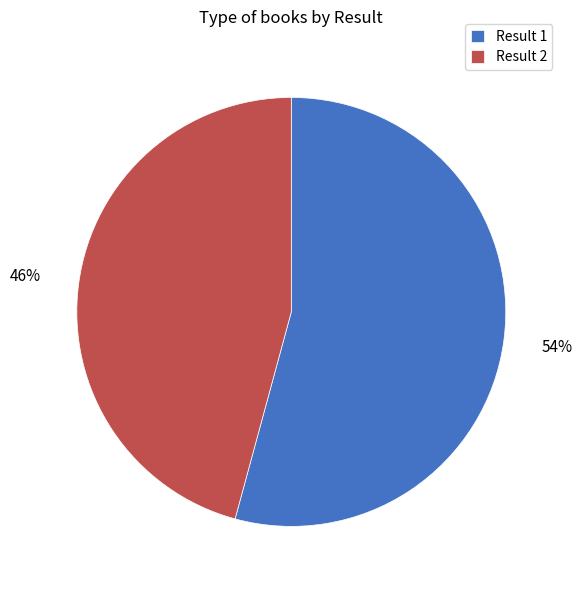

Which slice represents more than half of the pie?

Result 1